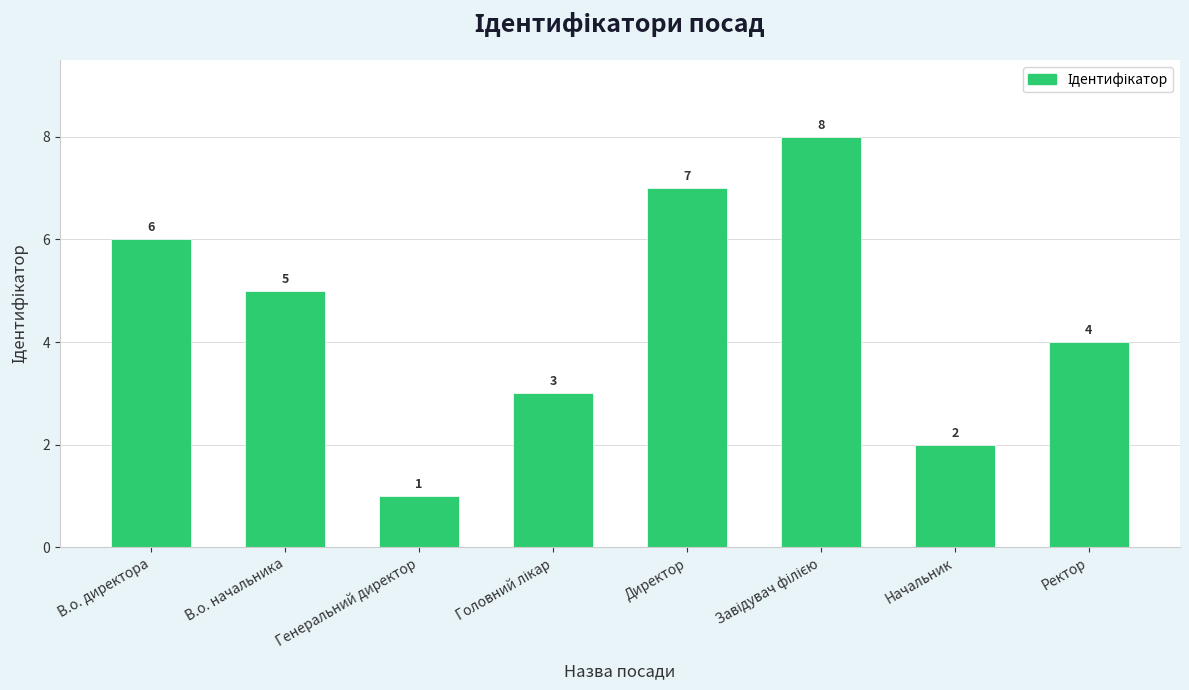

Which category has the lowest value across all series?

Генеральний директор